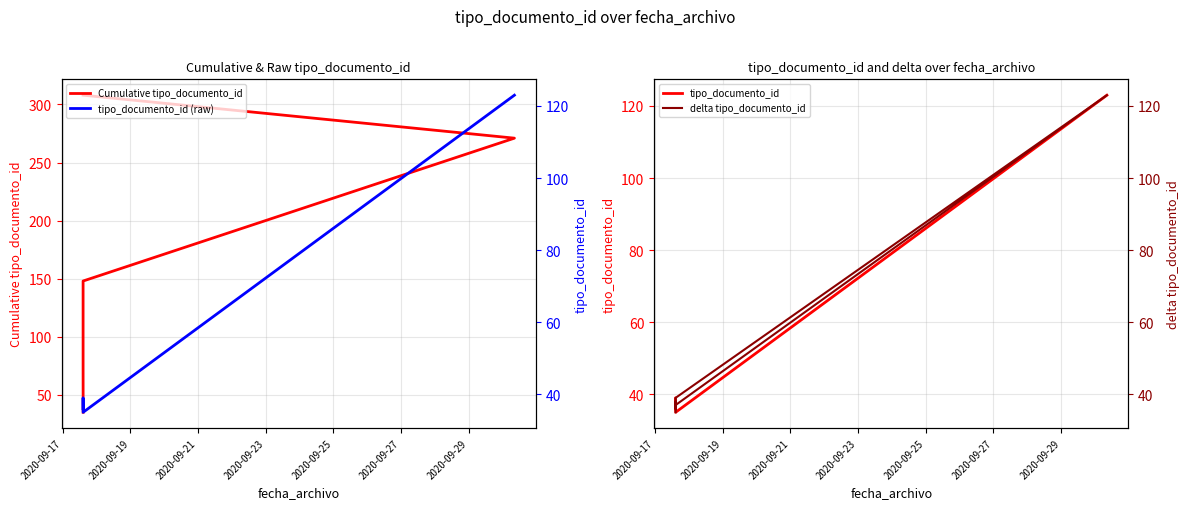

What is the sum of all Cumulative tipo_documento_id values?

944